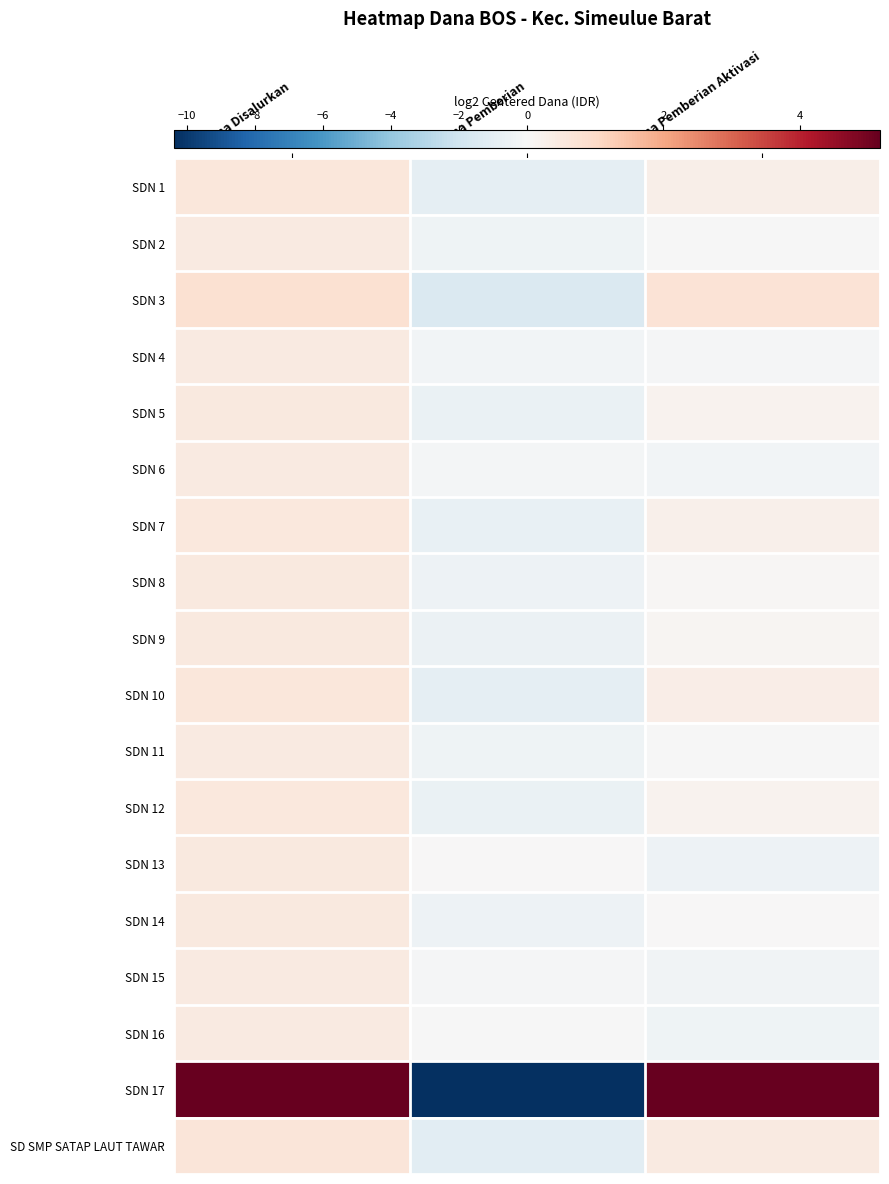

What is the difference between the highest and lowest values at Dana Pemberian Aktivasi?

5.7